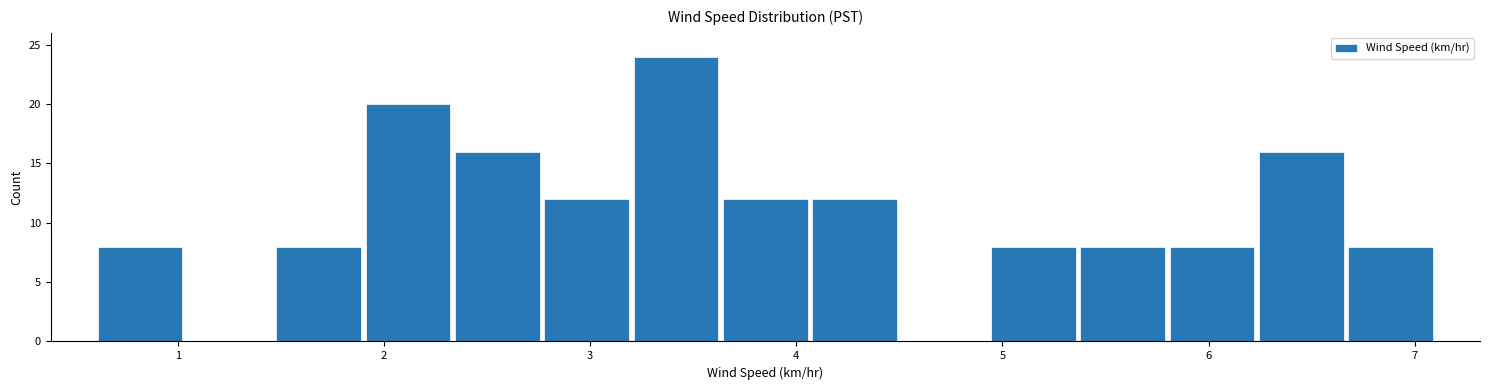

Over which range of the x-axis is the bar tallest?

3.2 to 3.6